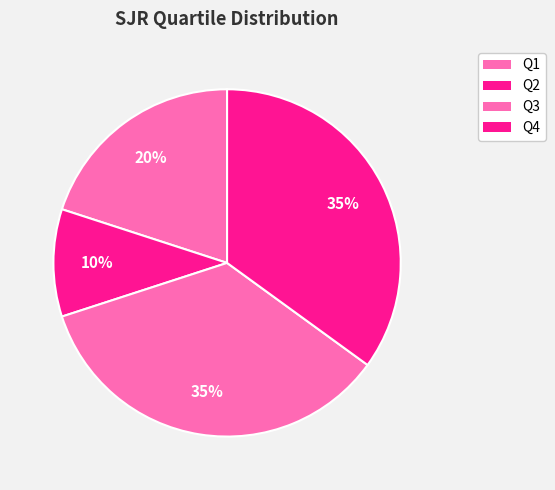

Which has a higher value, Q3 or Q2?

Q3